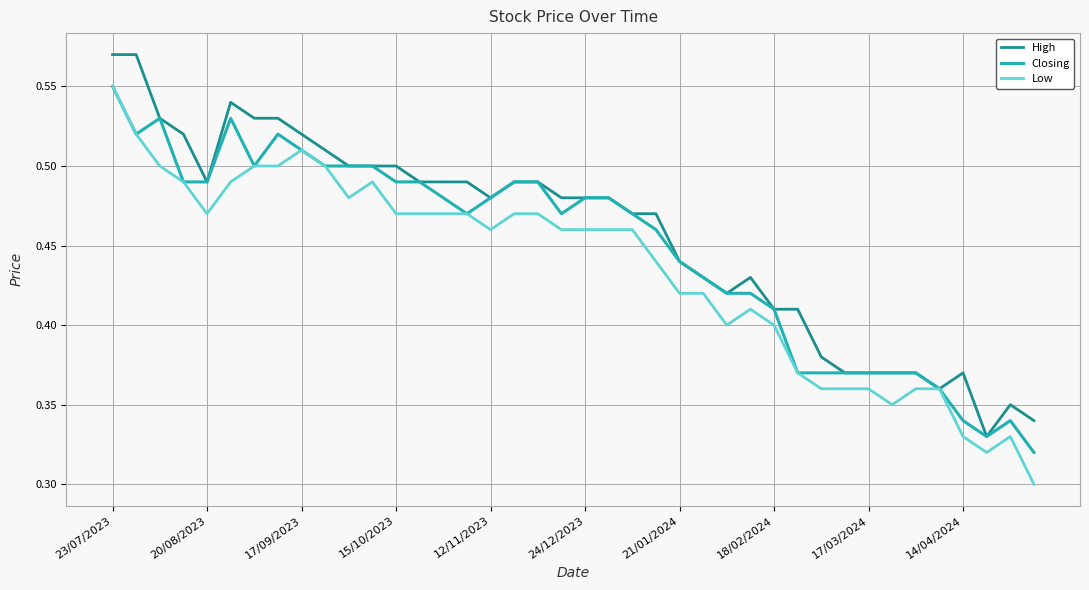

List the series in order of their overall mean, lowest first.

Low, Closing, High